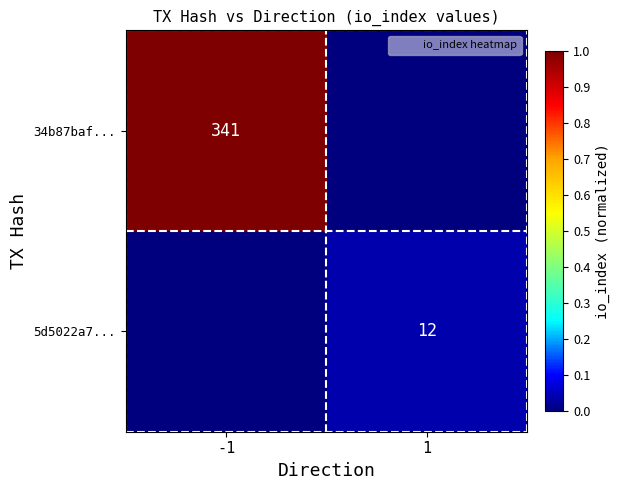

Between 1 and -1, which is larger?

-1